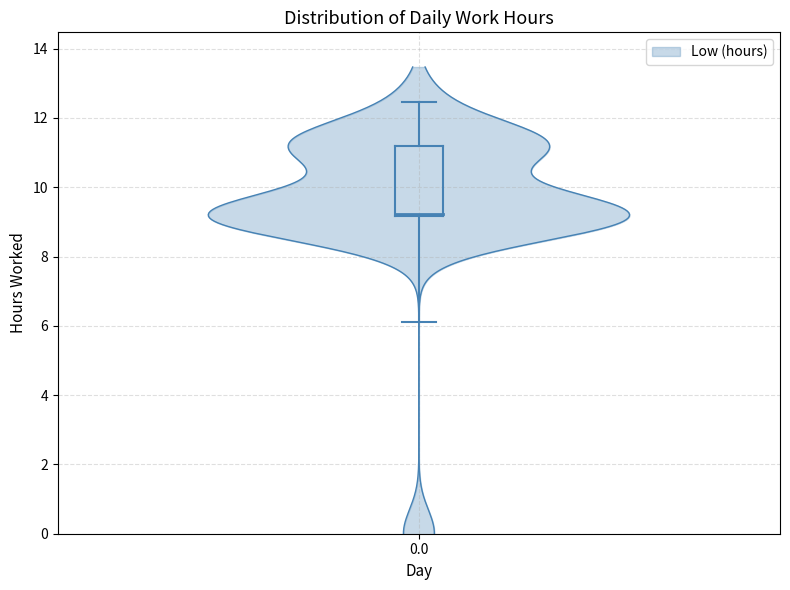

Count the number of values greater than 9.

22